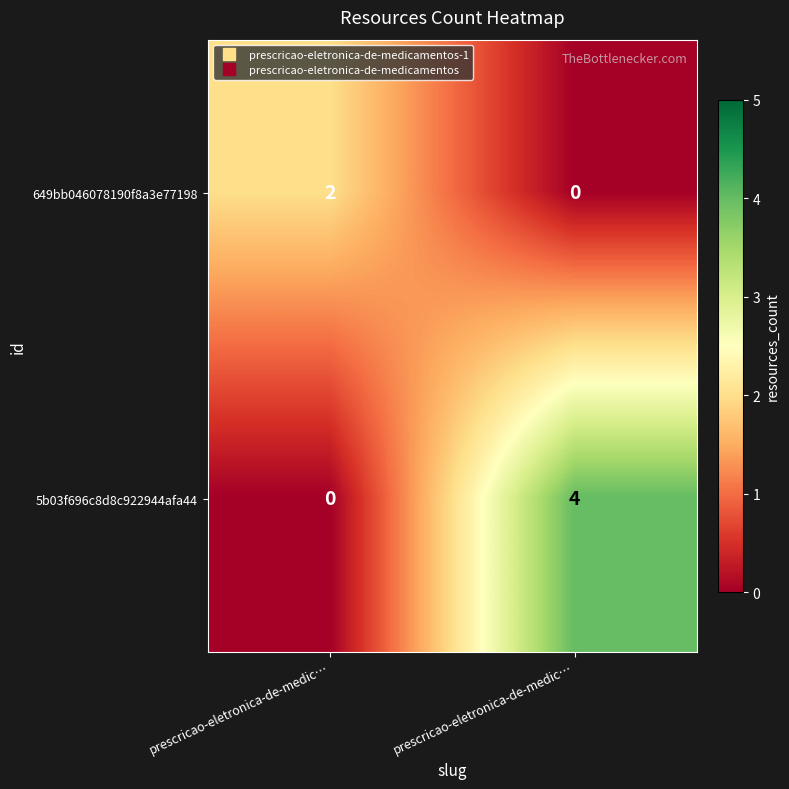

Count the number of data series in this chart.

2